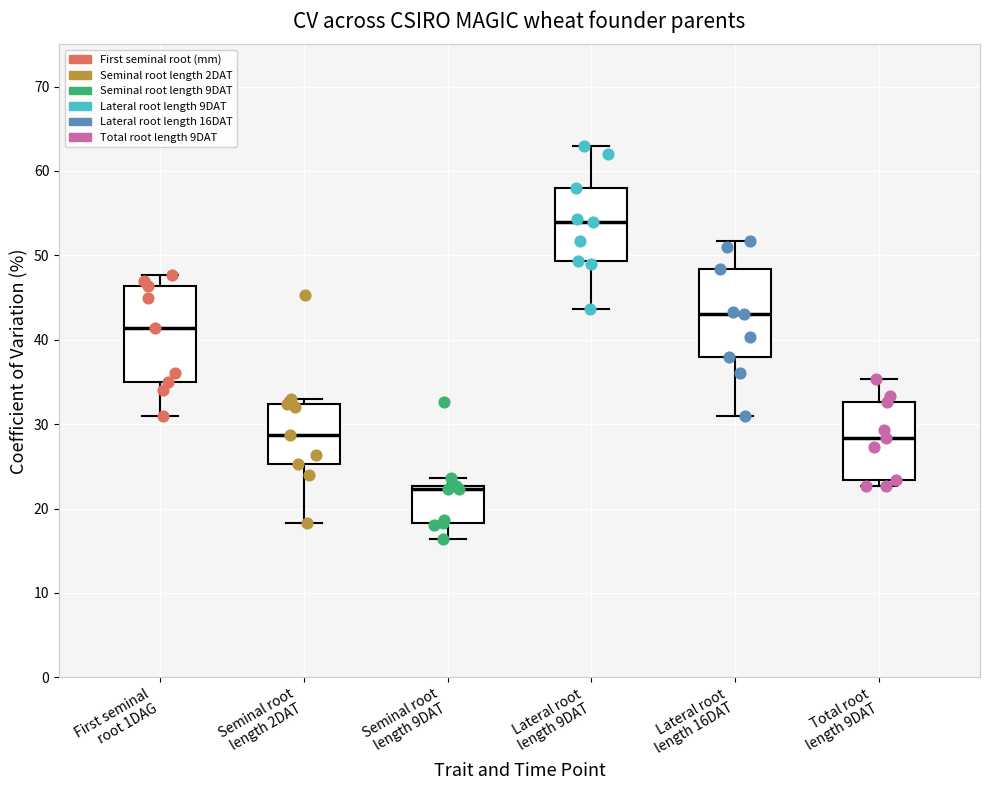

Which box's median line is the highest?

Lateral root length 9DAT